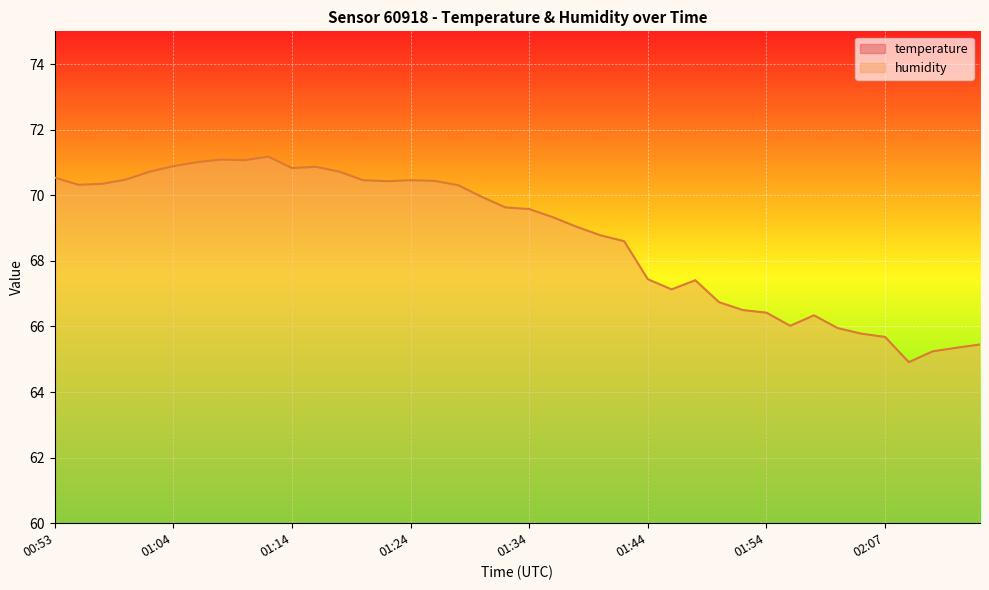

At how many categories does at least one series exceed 57?

40